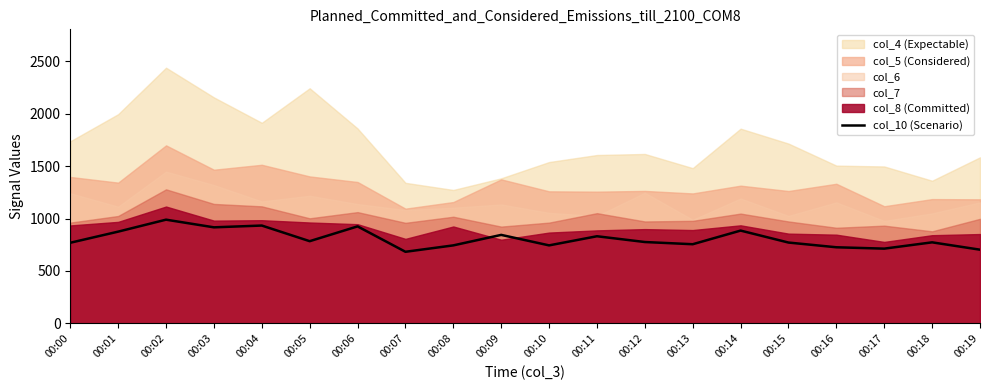

True or false: the data shows 1050 at 00:17.

False